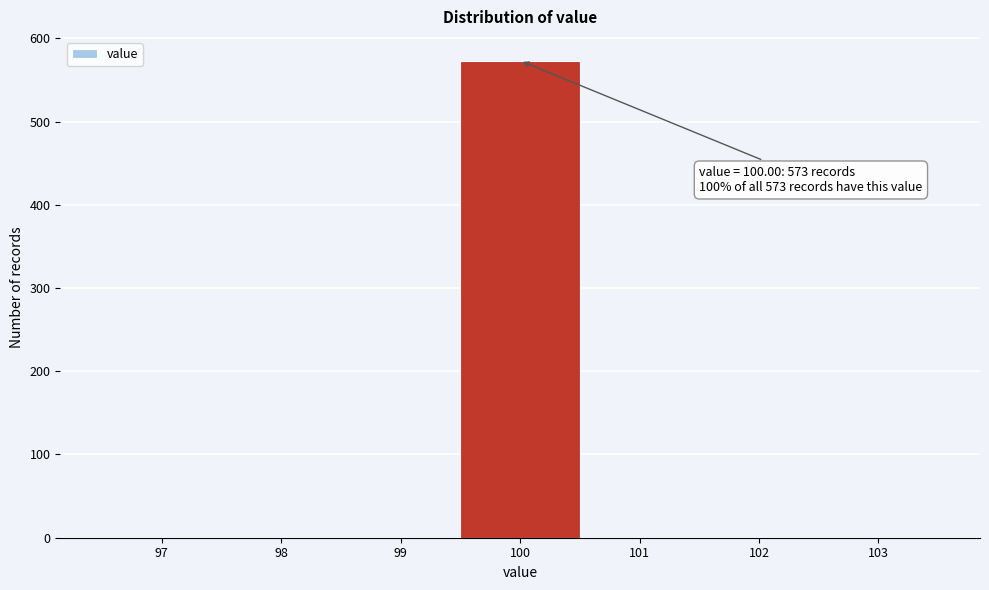

Over which range of the x-axis is the bar tallest?

99.5 to 100.5